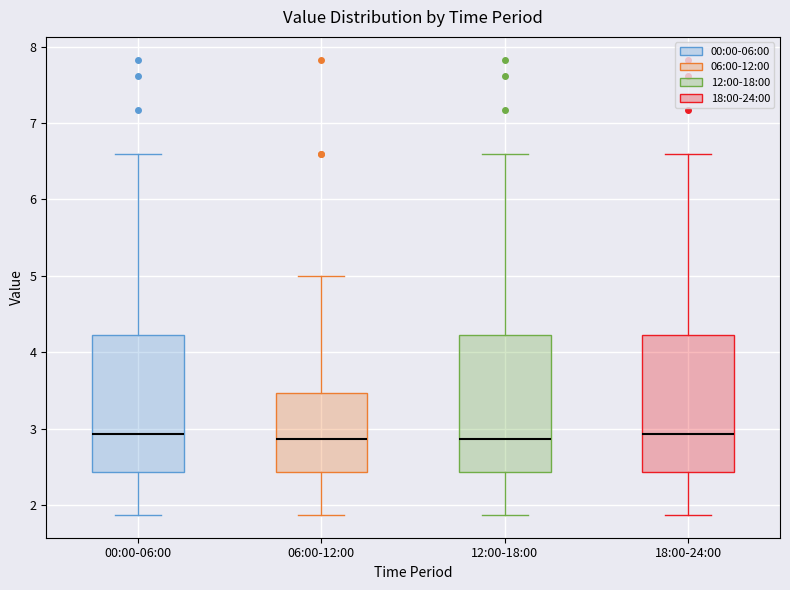

Reading left to right, transcribe this box plot: for each box, give where its median line is, the range the box spans, and where its two whiskers end, as read against the y-axis. The values are not printed on the chart, so give them approximately, as read against the axis.

00:00-06:00: median 2.9, box 2.4 to 4.2, whiskers 1.9 to 6.6
06:00-12:00: median 2.9, box 2.4 to 3.5, whiskers 1.9 to 5.0
12:00-18:00: median 2.9, box 2.4 to 4.2, whiskers 1.9 to 6.6
18:00-24:00: median 2.9, box 2.4 to 4.2, whiskers 1.9 to 6.6